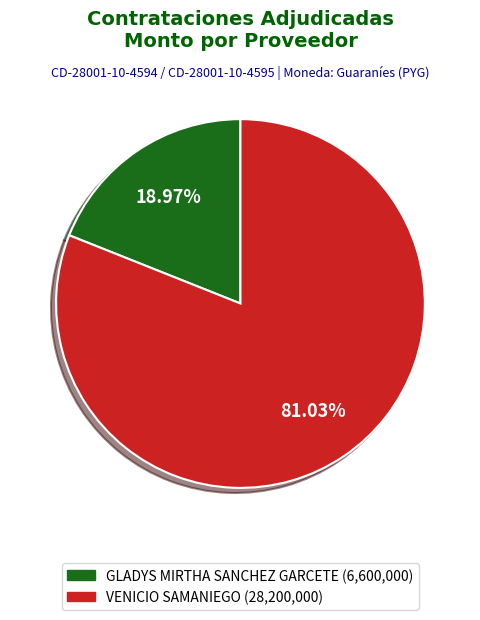

To the nearest percent, what portion does GLADYS MIRTHA SANCHEZ GARCETE represent?

19%